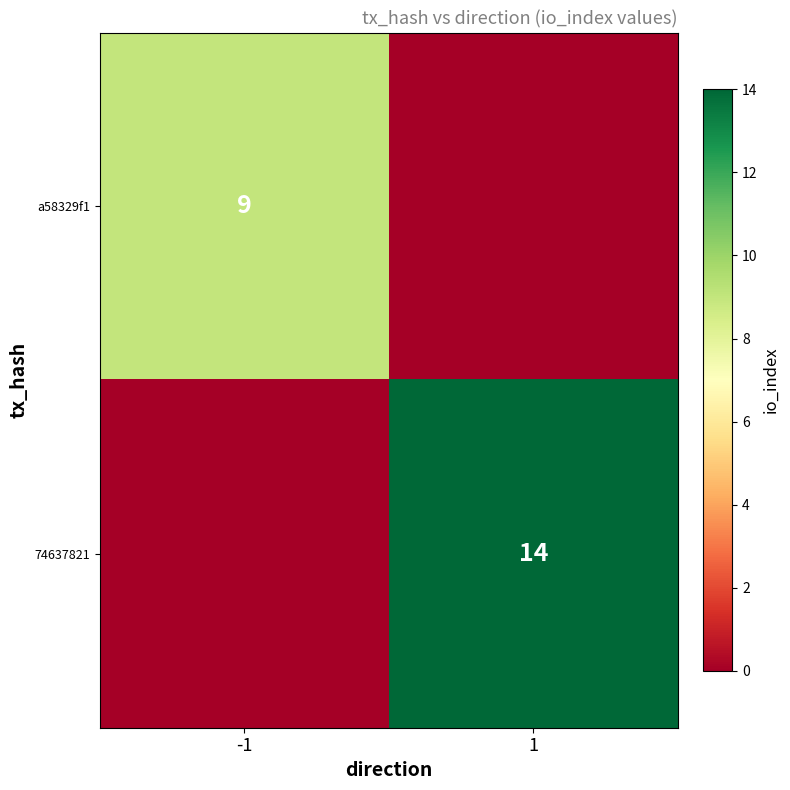

The value of a58329f1 at -1 is 9. True or false?

True